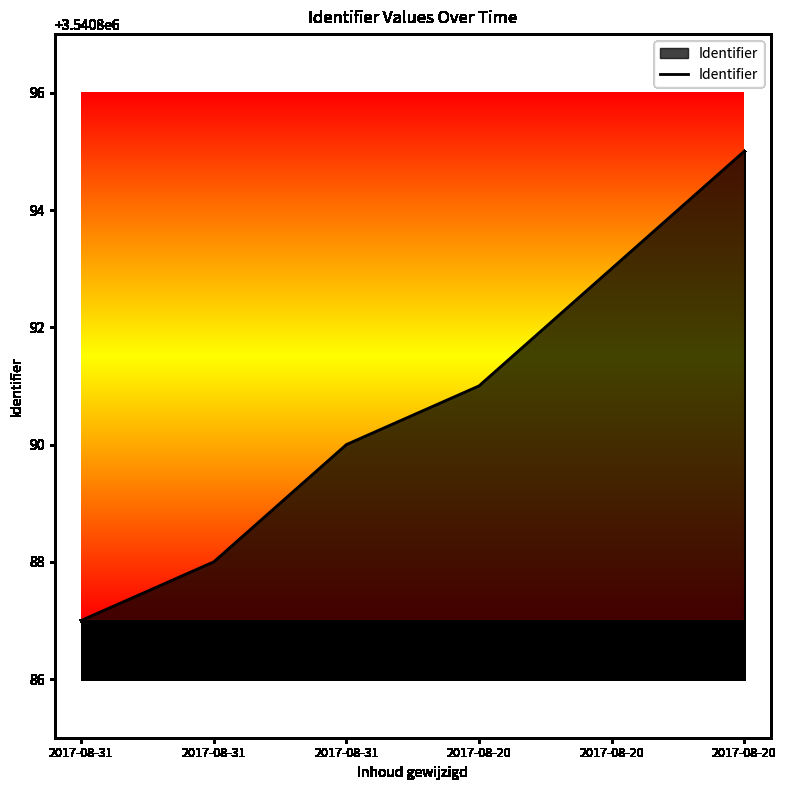

How many distinct data groups are displayed?

1